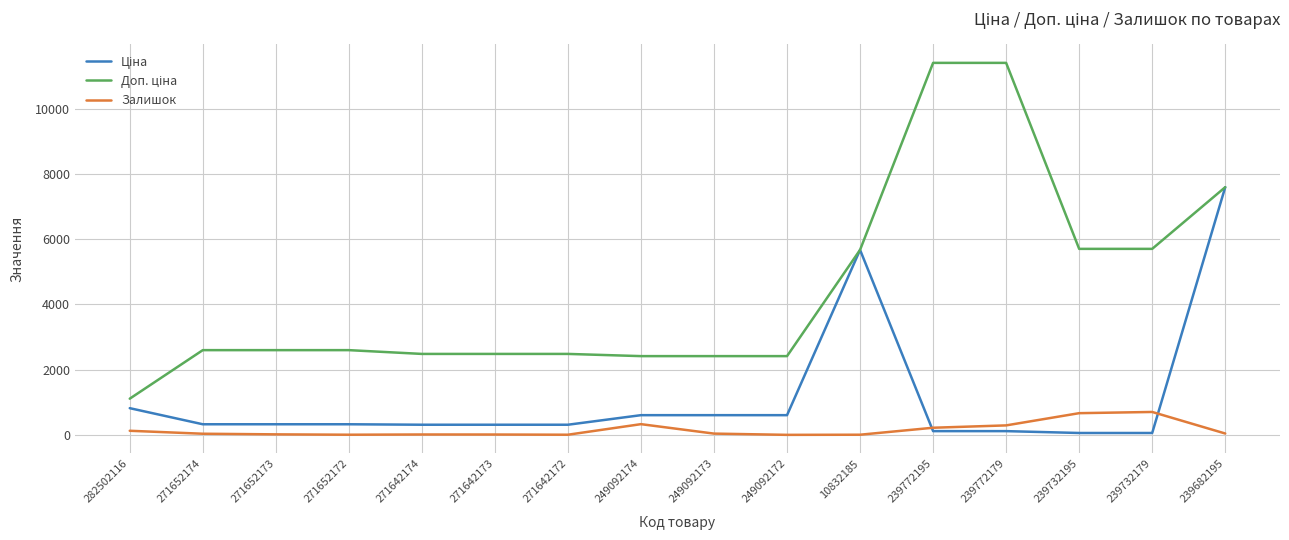

What position from the left is 249092174?

8